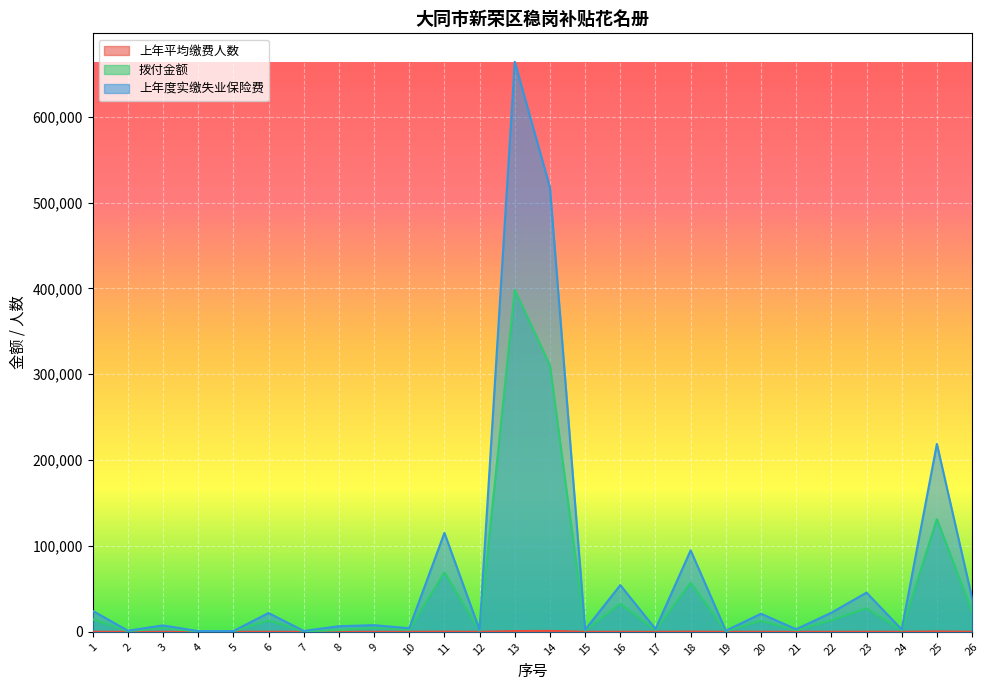

At how many categories does at least one series exceed 371811?

2